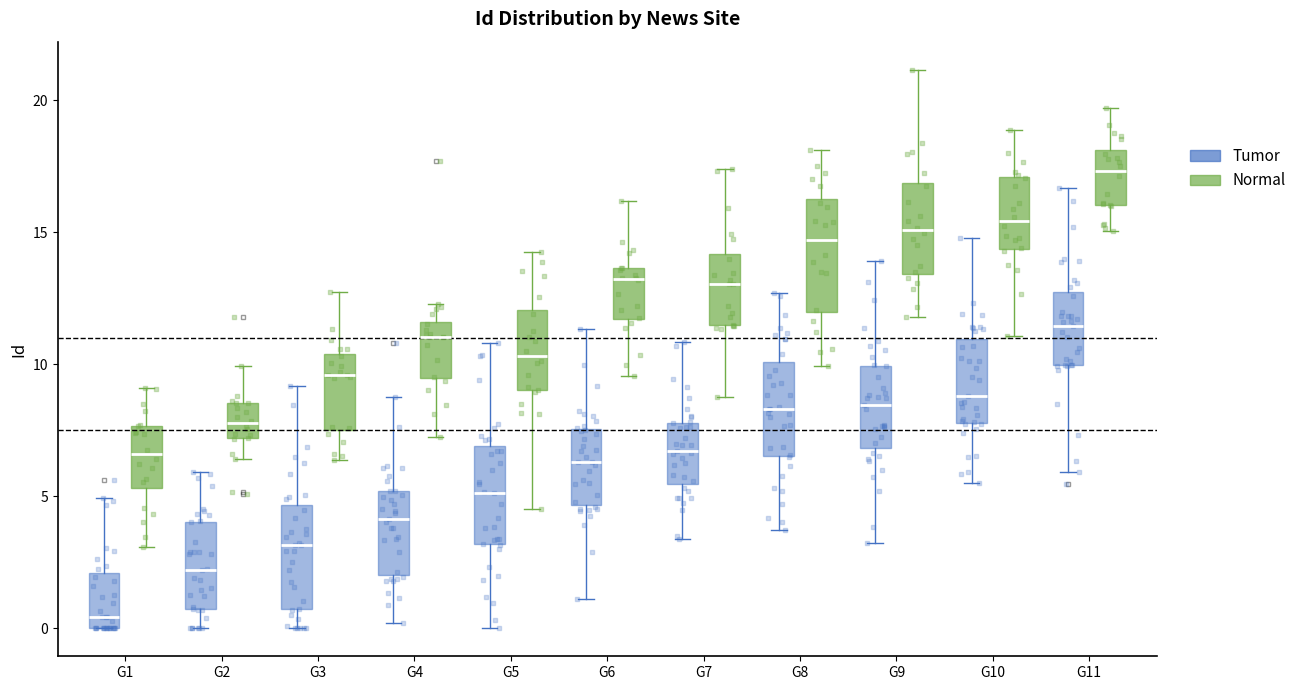

Where is the upper edge of the box for G10 (Normal) on the y-axis? The values are not printed on the chart, so give them approximately, as read against the axis.

17.0